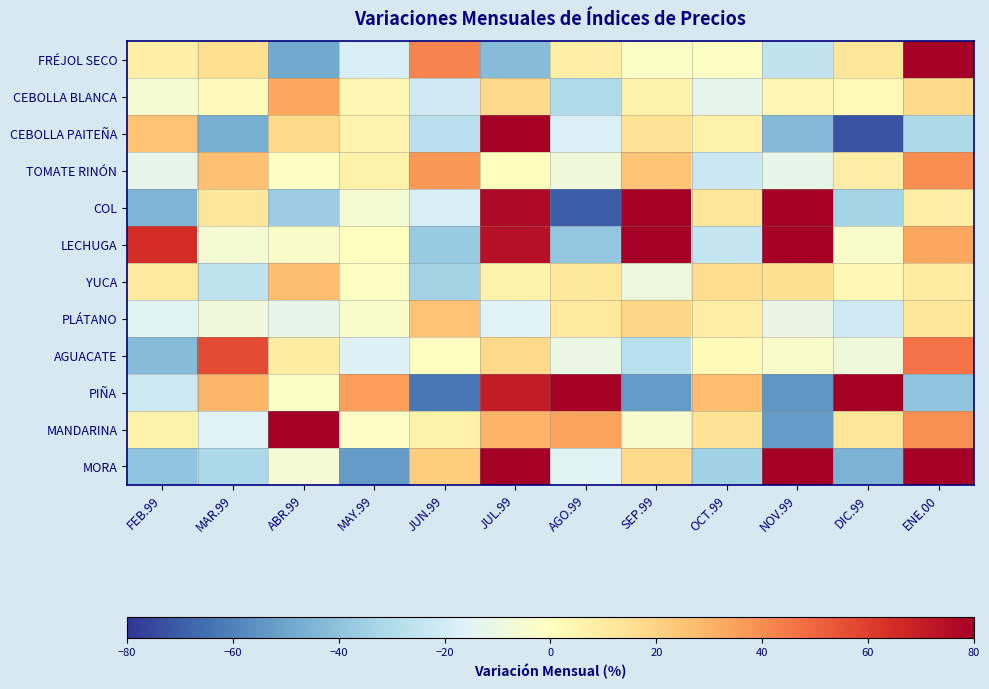

At how many categories does at least one series exceed 100?

5